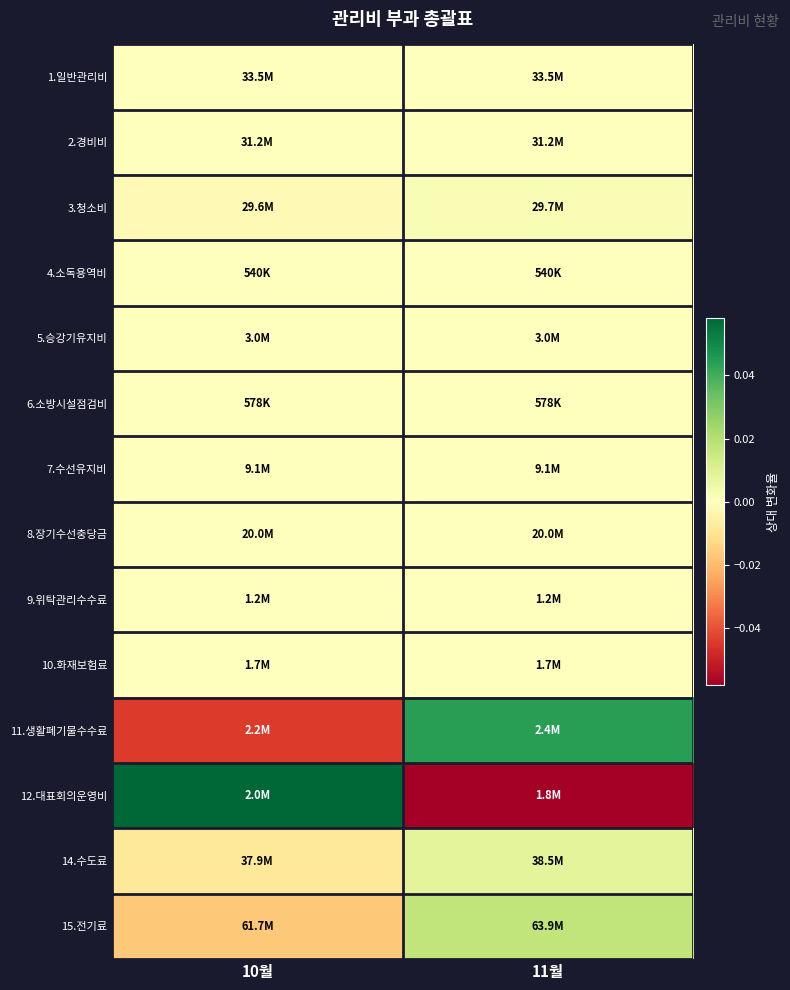

Reading right to left, extract all data points from this chart.

1.일반관리비: 11월=-0.0	10월=0.0
2.경비비: 11월=0.0	10월=0.0
3.청소비: 11월=0.0	10월=-0.0
4.소독용역비: 11월=0.0	10월=0.0
5.승강기유지비: 11월=0.0	10월=0.0
6.소방시설점검비: 11월=0.0	10월=0.0
7.수선유지비: 11월=-0.0	10월=0.0
8.장기수선충당금: 11월=0.0	10월=0.0
9.위탁관리수수료: 11월=0.0	10월=0.0
10.화재보험료: 11월=0.0	10월=0.0
11.생활폐기물수수료: 11월=0.0	10월=-0.0
12.대표회의운영비: 11월=-0.1	10월=0.1
14.수도료: 11월=0.0	10월=-0.0
15.전기료: 11월=0.0	10월=-0.0